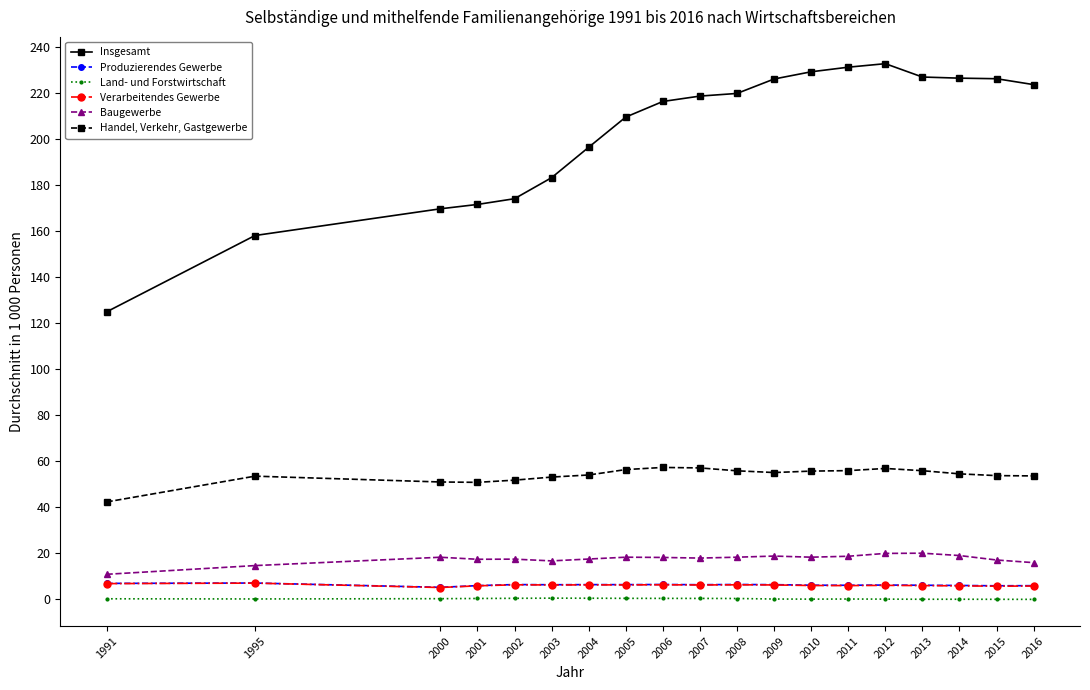

Between 2000 and 2011, which series saw the biggest shift?

Insgesamt